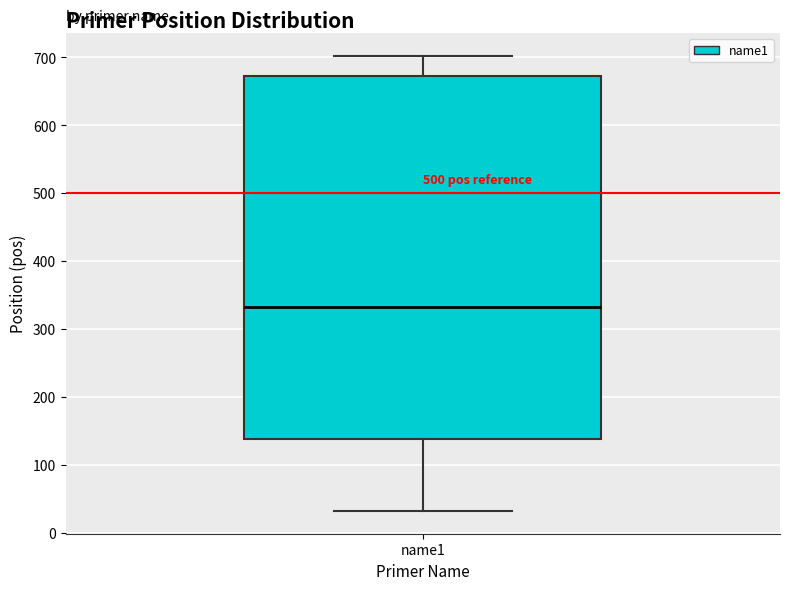

Read this box plot against the y-axis: the position of the median line, the range covered by the box, and the ends of both whiskers. The values are not printed on the chart, so give them approximately, as read against the axis.

median 330, box 140 to 670, whiskers 30 to 700